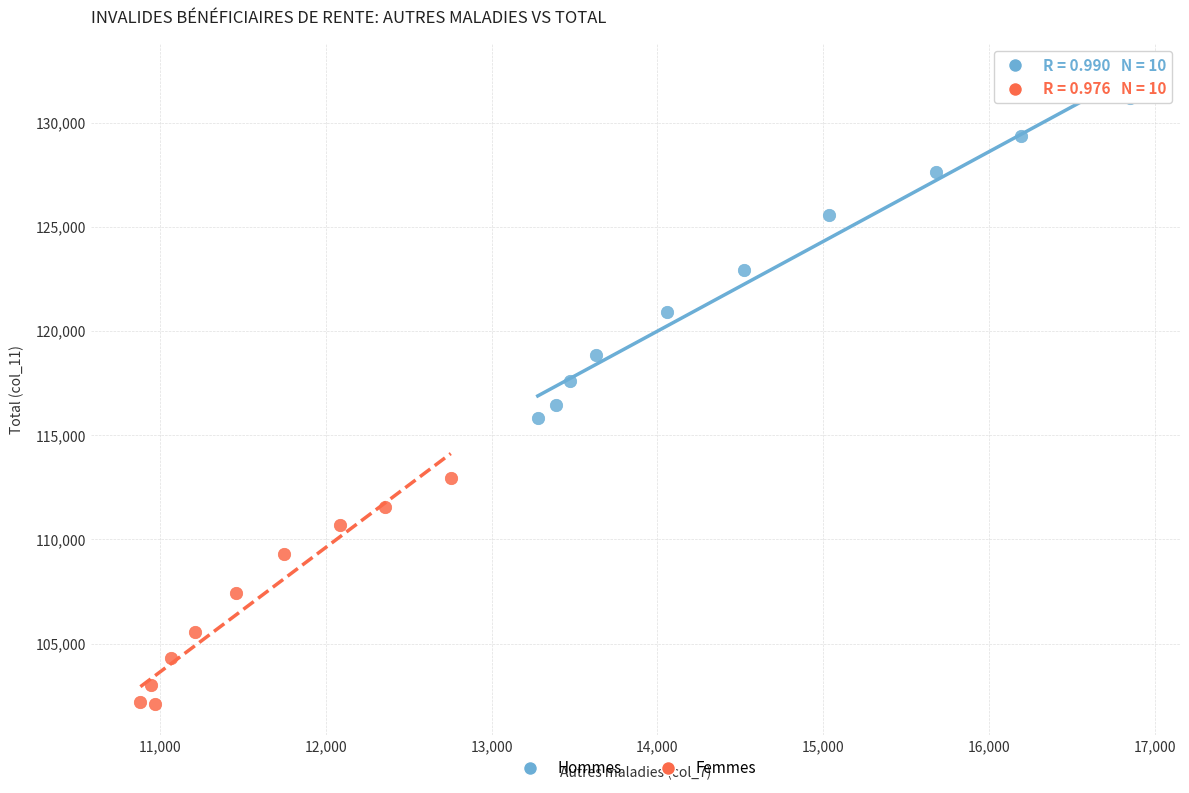

What are all the series names shown in the legend?

Hommes, Femmes